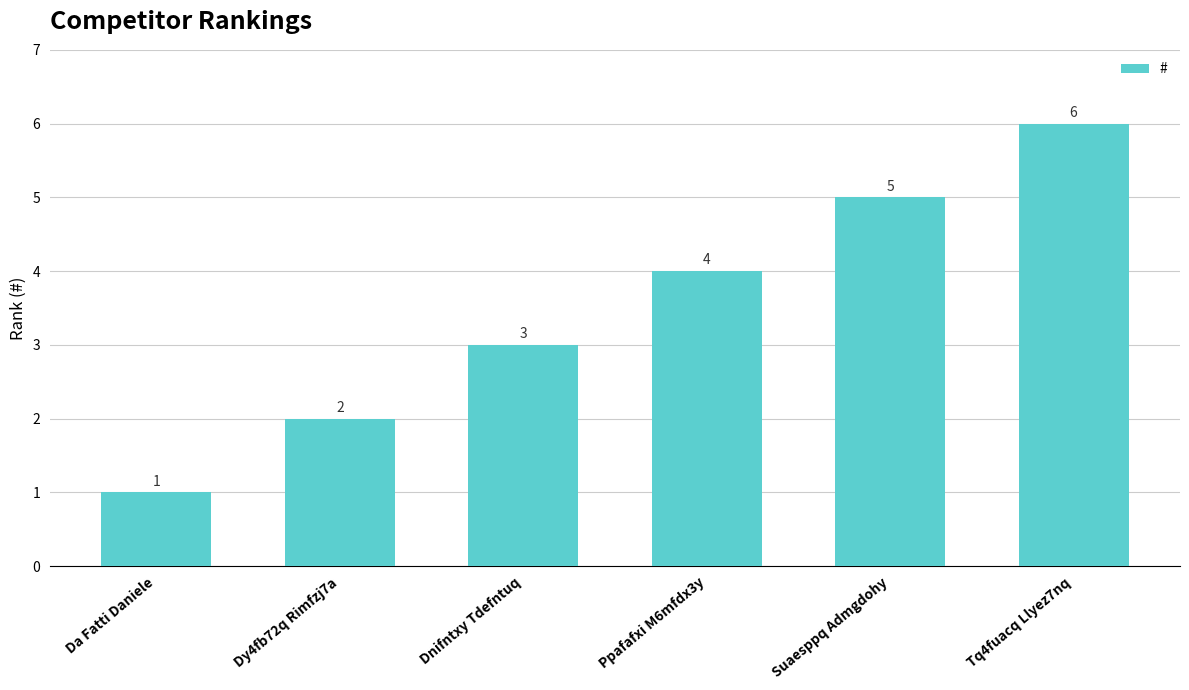

Which category has the highest value across all series?

Tq4fuacq Llyez7nq